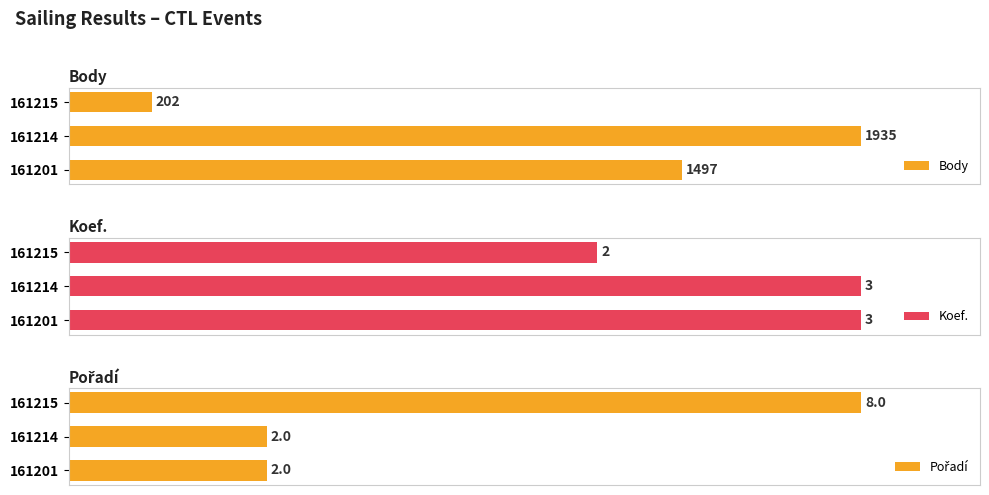

How many data points does each series have?

3